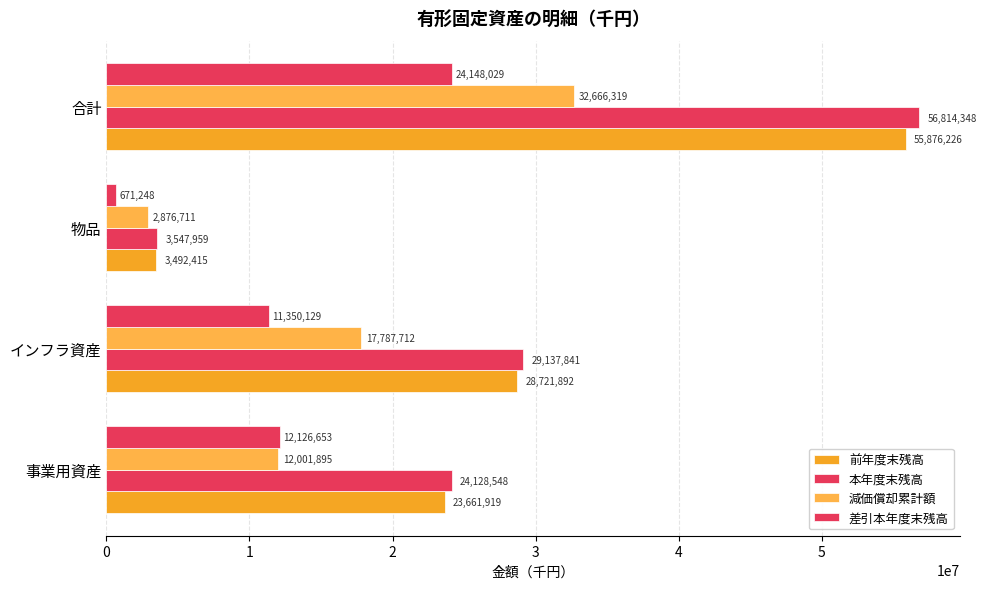

Reading left to right, extract all data points from this chart.

前年度末残高: 23661919	28721892	3492415	55876226
本年度末残高: 24128548	29137841	3547959	56814348
減価償却累計額: 12001895	17787712	2876711	32666319
差引本年度末残高: 12126653	11350129	671248	24148029